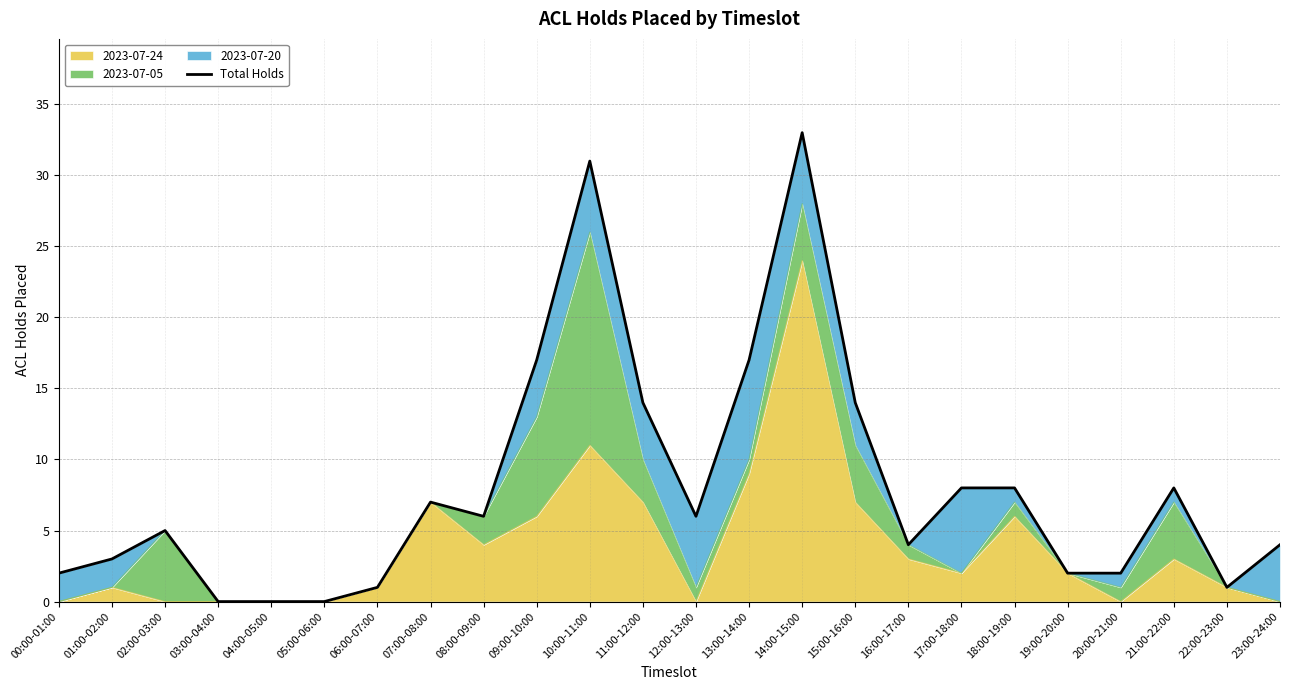

What is the value of the 12th point from the left?

14